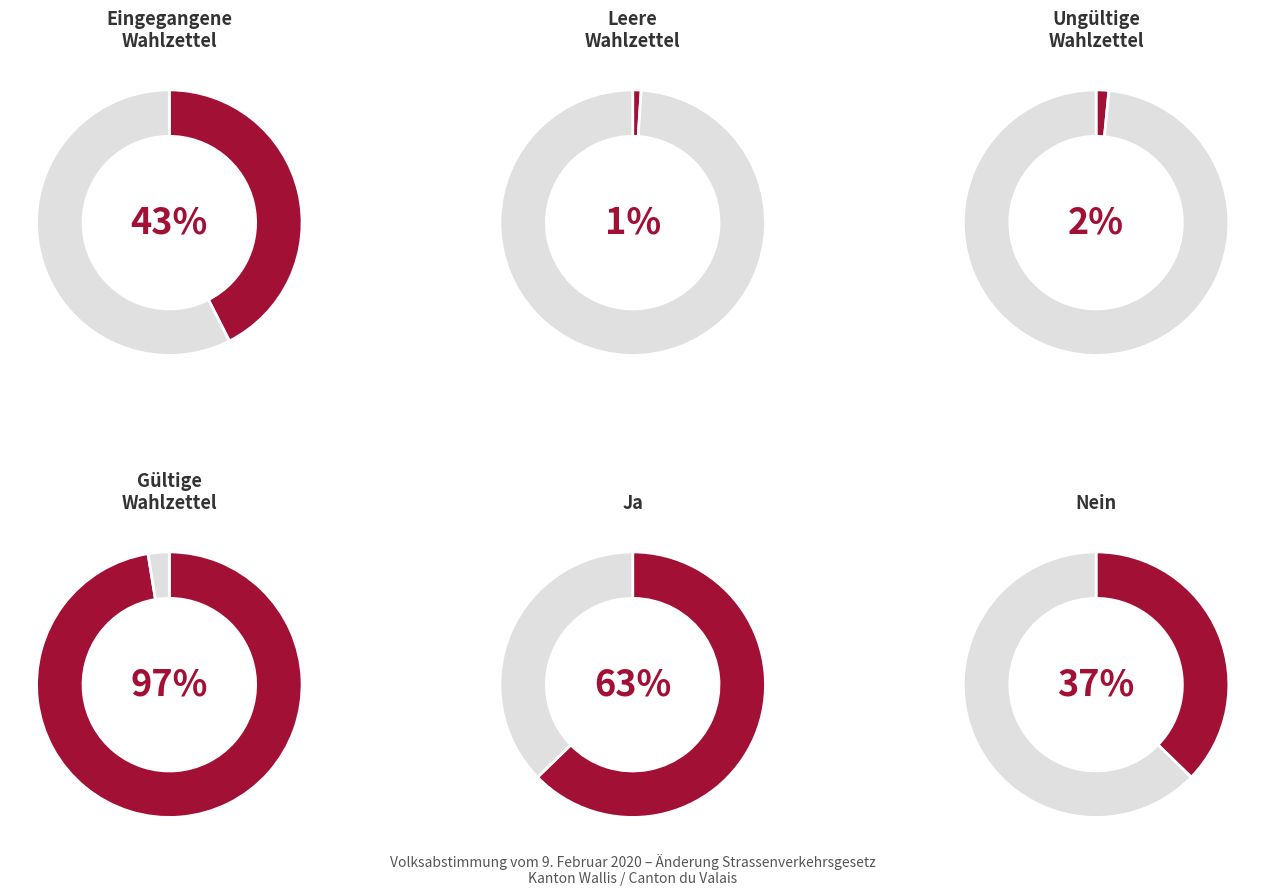

The Eingegangene Wahlzettel slice represents 17% of the pie. True or false?

False